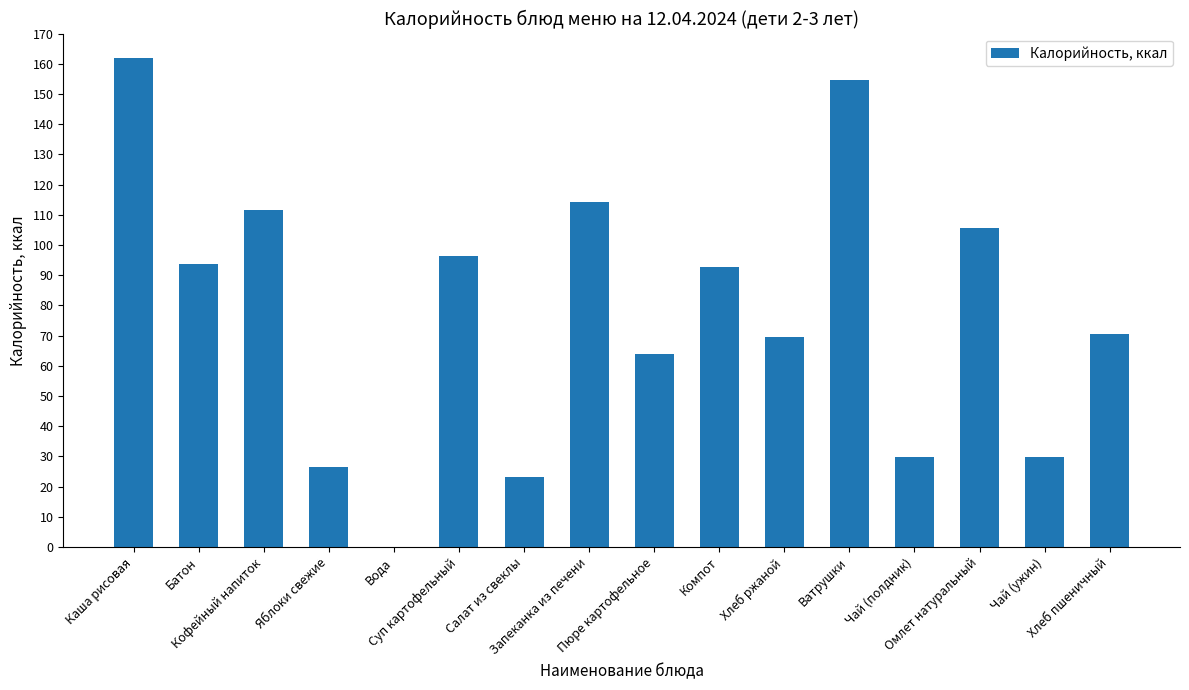

What is the maximum value shown in the chart?

161.8